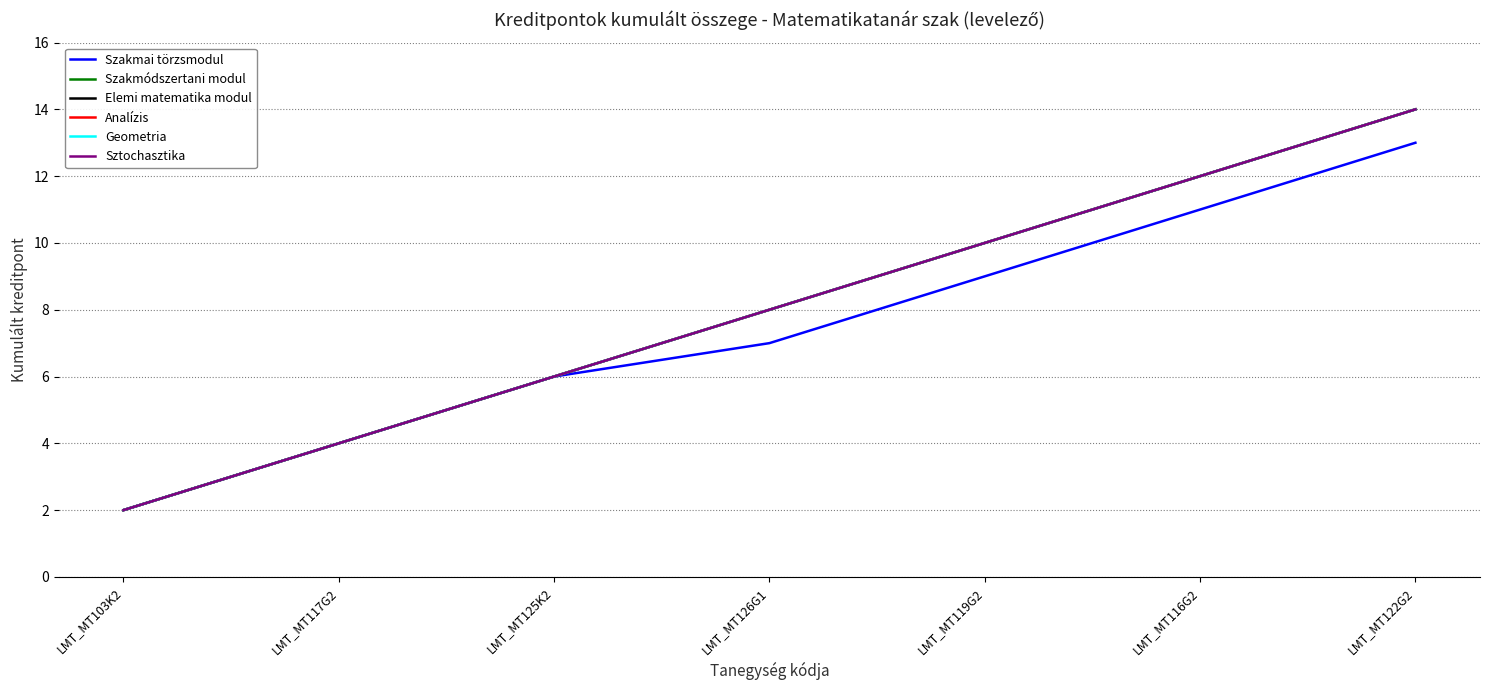

Where is Elemi matematika modul nearest to the value 8?

LMT_MT126G1